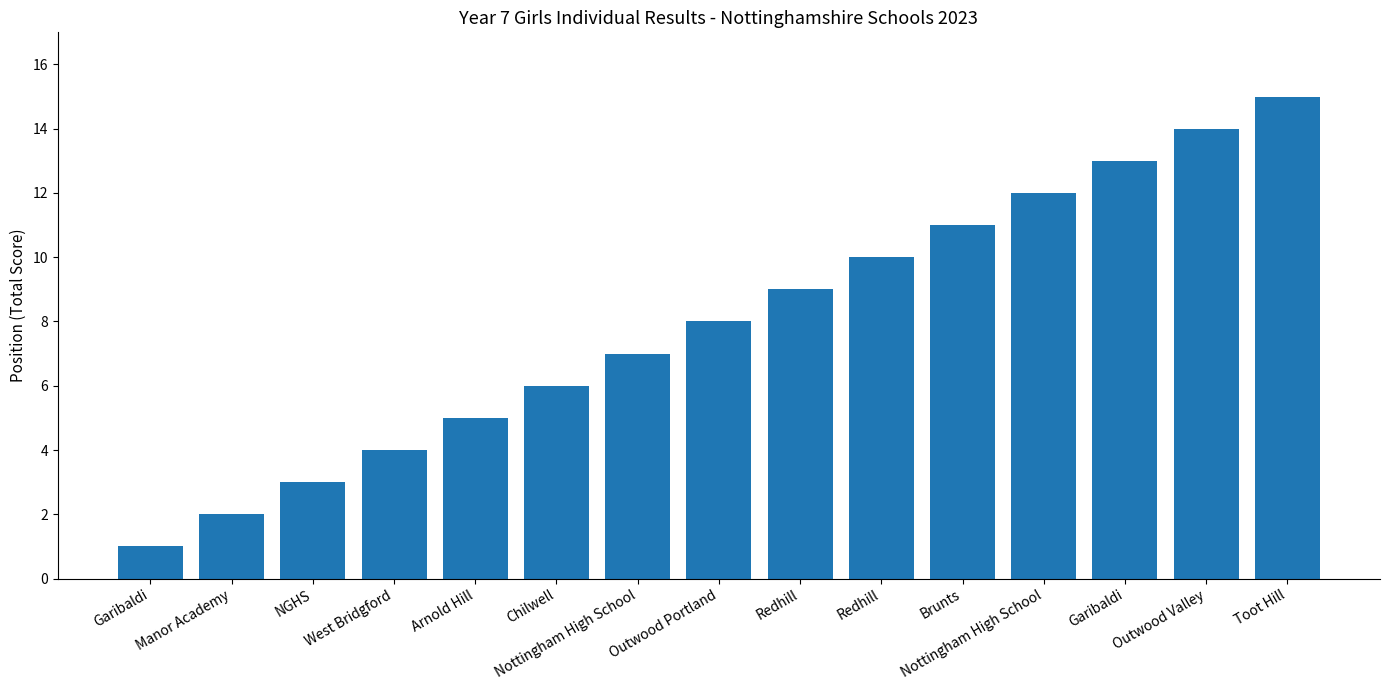

At which category does the chart reach its minimum across all series?

Garibaldi